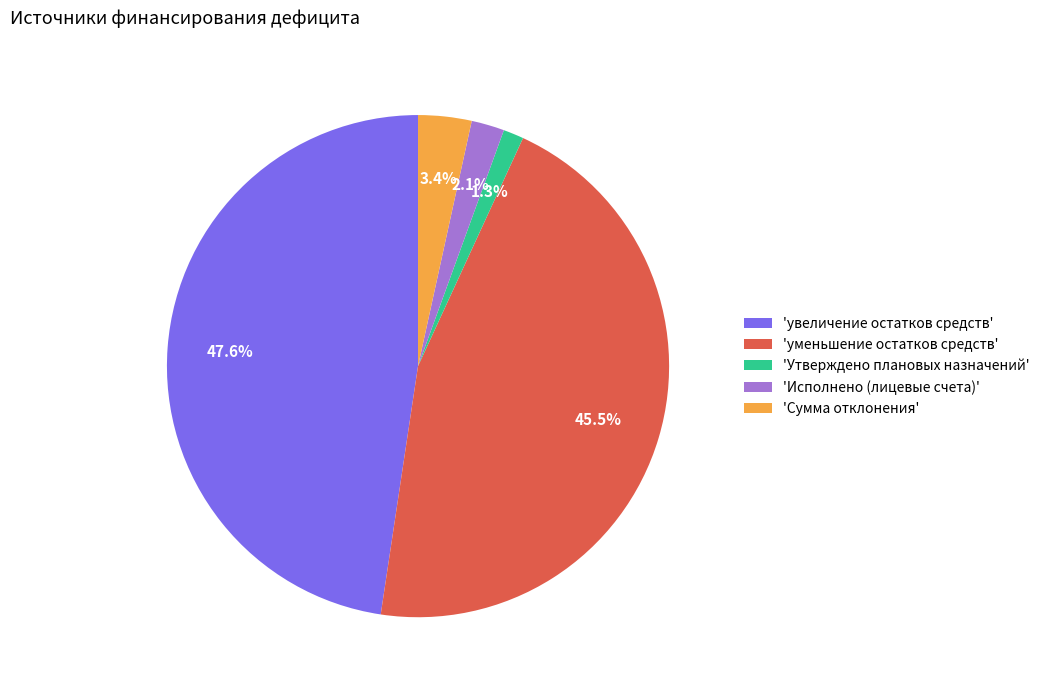

Approximately how many times larger is the value at 'Утверждено плановых назначений' compared to 'Сумма отклонения'?

0.4